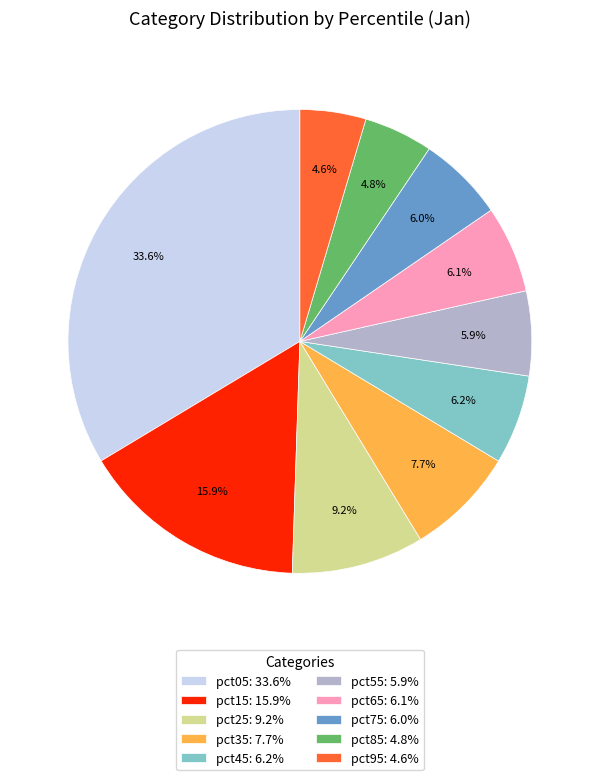

Which has a higher value, pct85 or pct05?

pct05